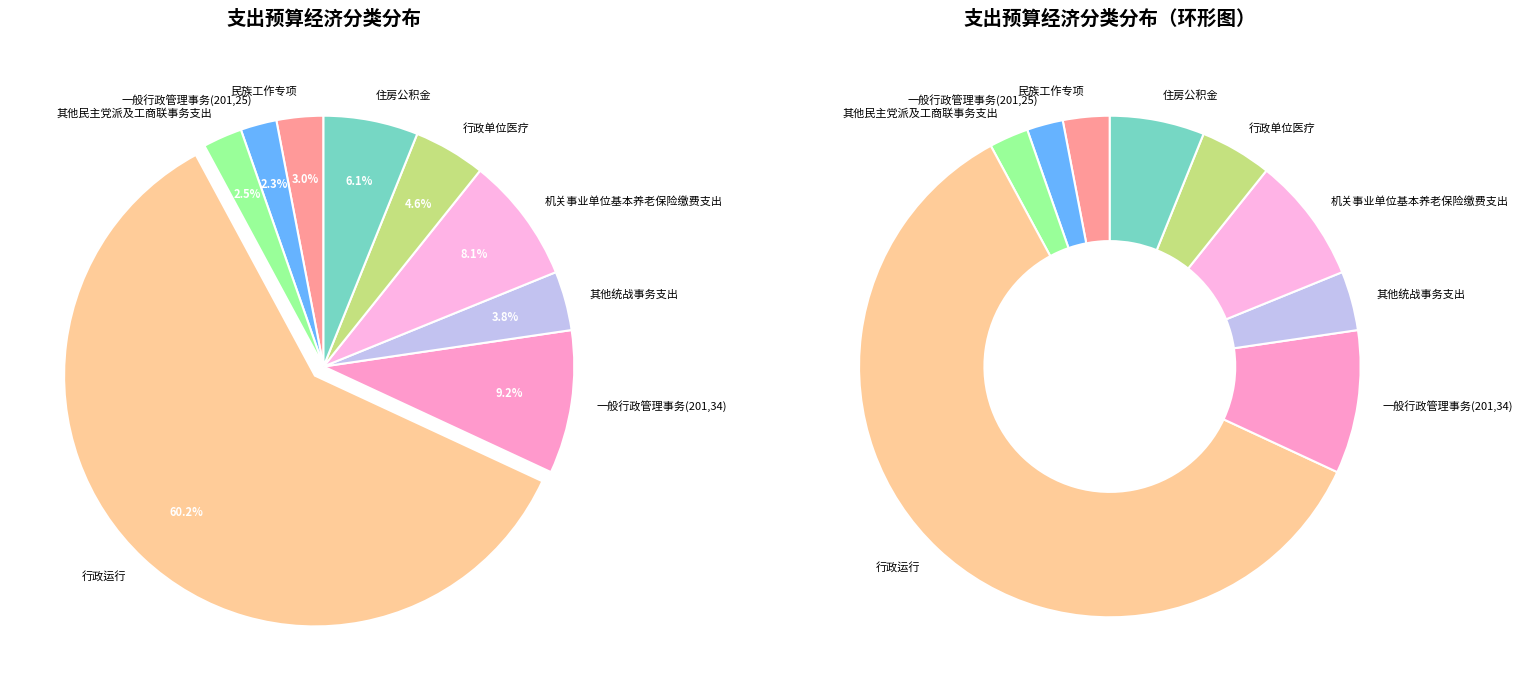

To the nearest percent, what percentage of the pie is 住房公积金?

6%